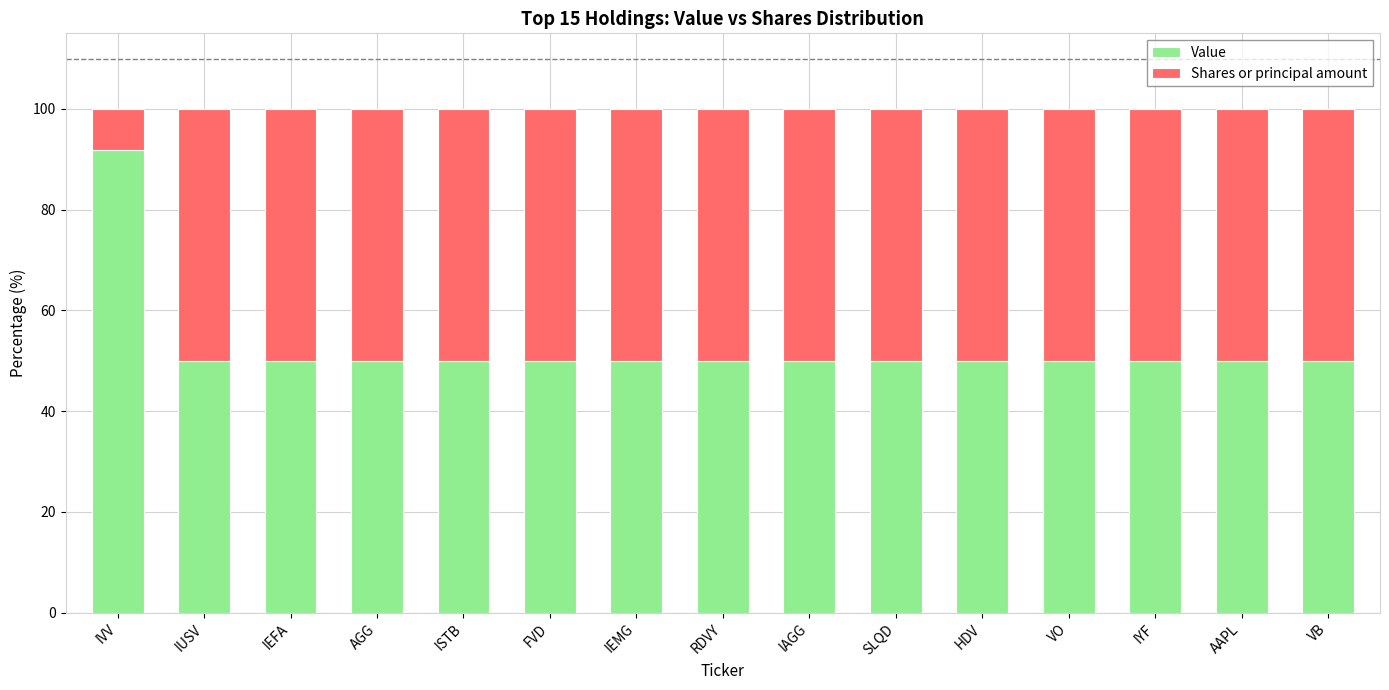

What is the total value across all series at RDVY?

100.0